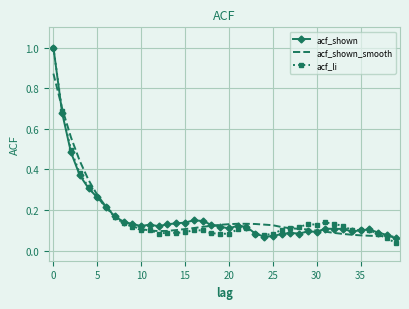

What is the greatest value displayed?

1.0